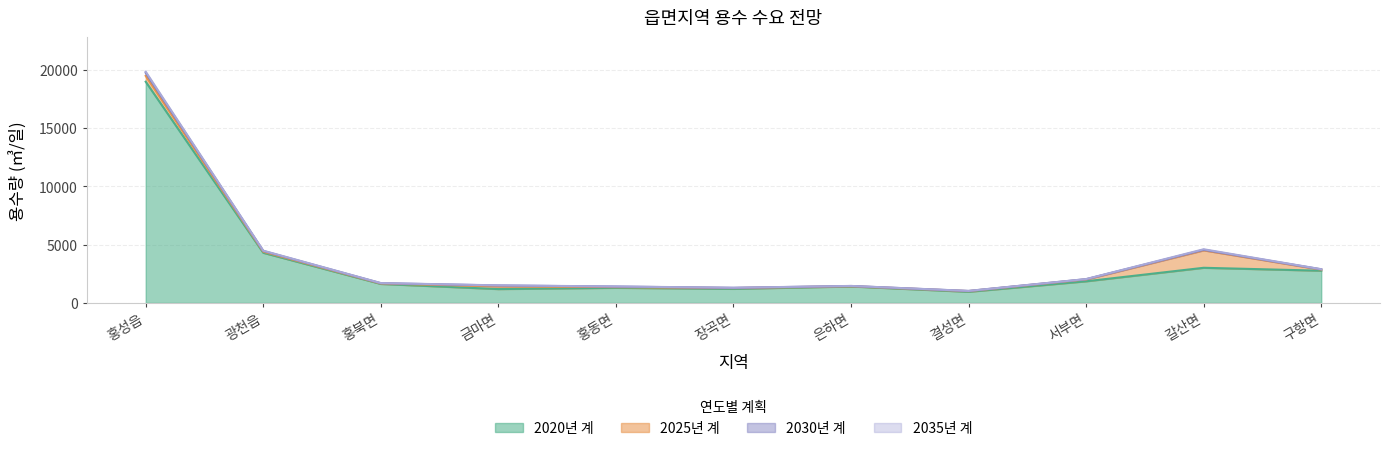

Reading left to right, transcribe all the data shown in this chart.

2020년 계: 18963	4297	1628	1186	1294	1206	1410	953	1853	3011	2760
2025년 계: 19465	4390	1665	1417	1353	1272	1433	1010	2014	4507	2855
2030년 계: 19723	4453	1691	1495	1402	1292	1450	1024	2035	4555	2880
2035년 계: 19823	4478	1701	1504	1410	1299	1456	1029	2044	4600	2890